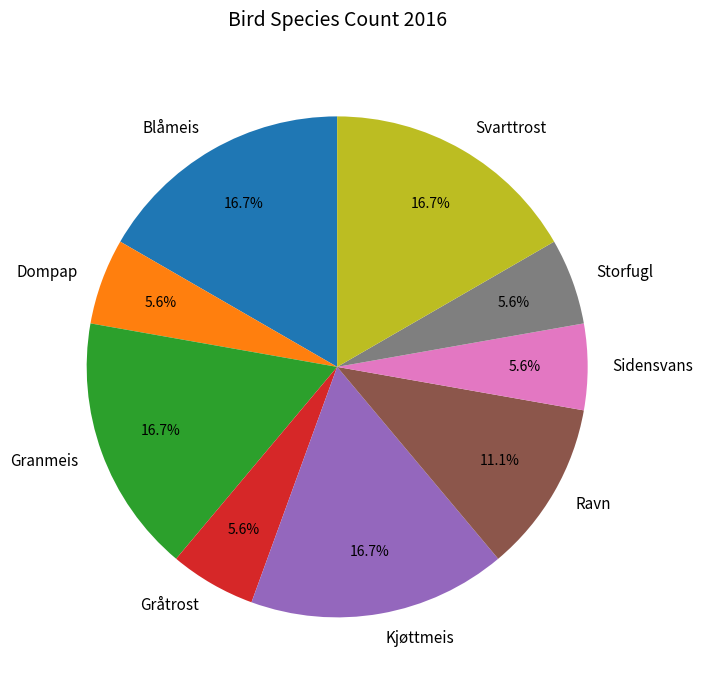

Which has a higher value, Dompap or Blåmeis?

Blåmeis